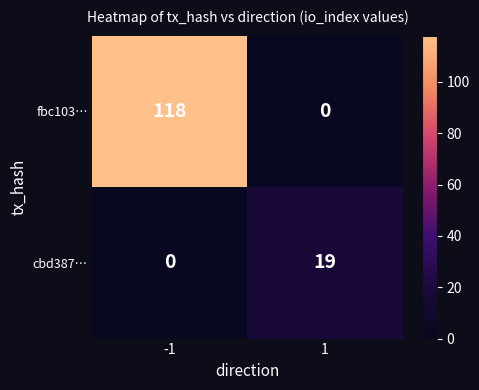

Reading left to right, transcribe all the data shown in this chart.

fbc103…: 118	0
cbd387…: 0	19